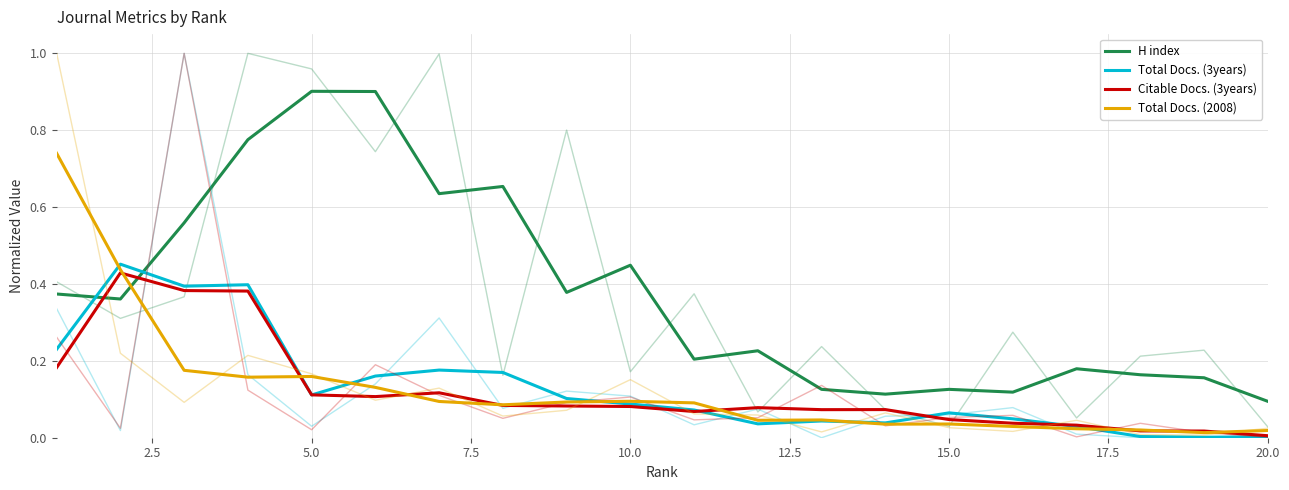

What are all the series names shown in the legend?

H index, Total Docs. (3years), Citable Docs. (3years), Total Docs. (2008)